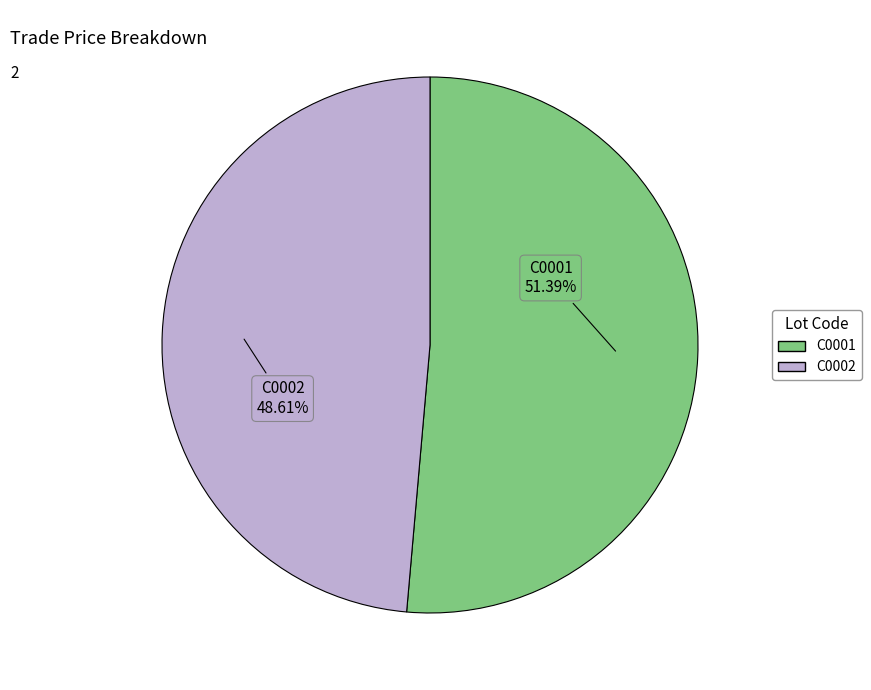

How many slices are in this pie chart?

2